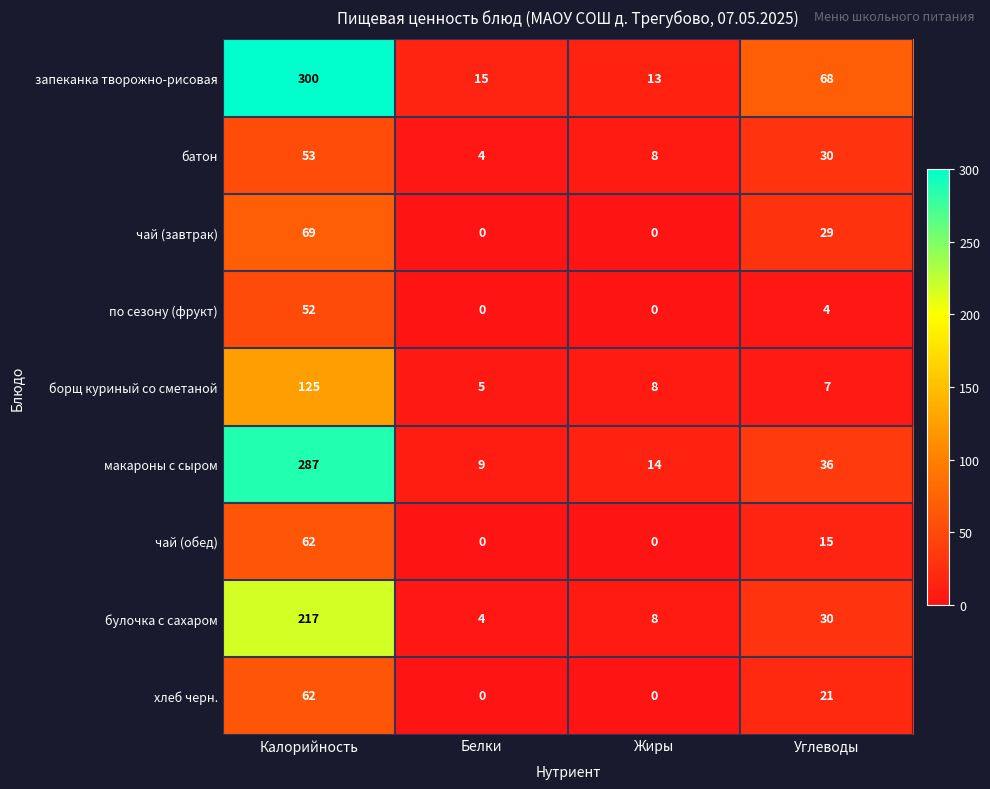

What value does the запеканка творожно-рисовая series have at Белки?

15